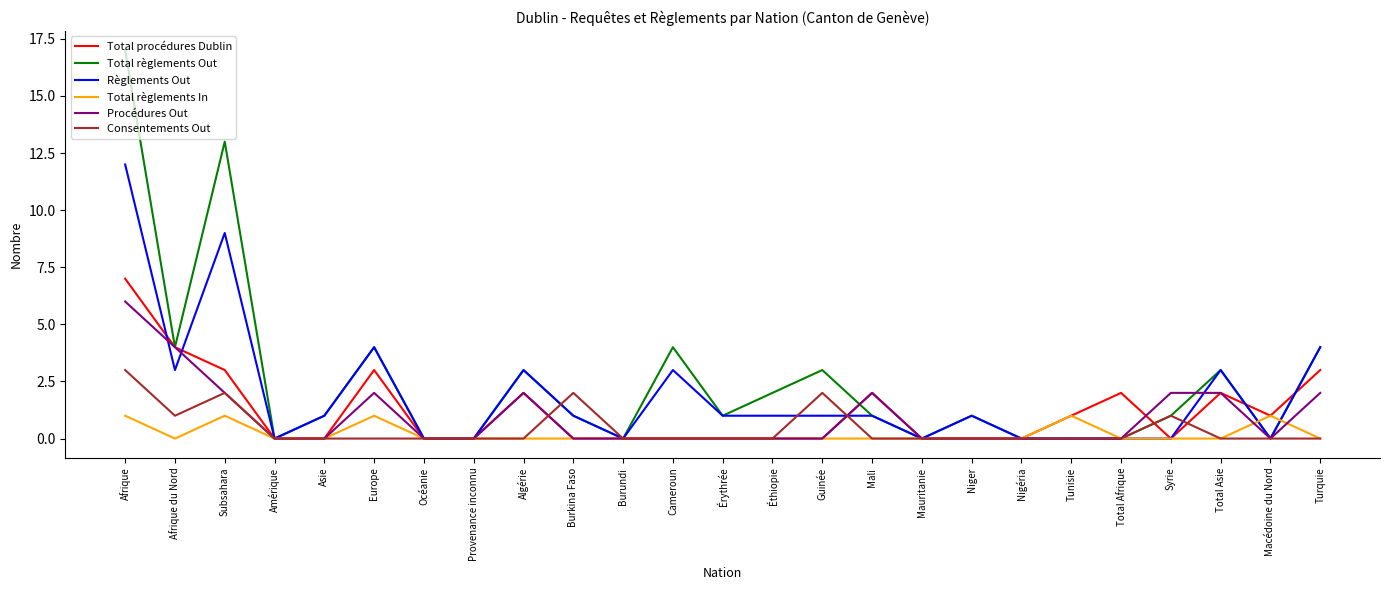

What is the total value across all series at Érythrée?

2